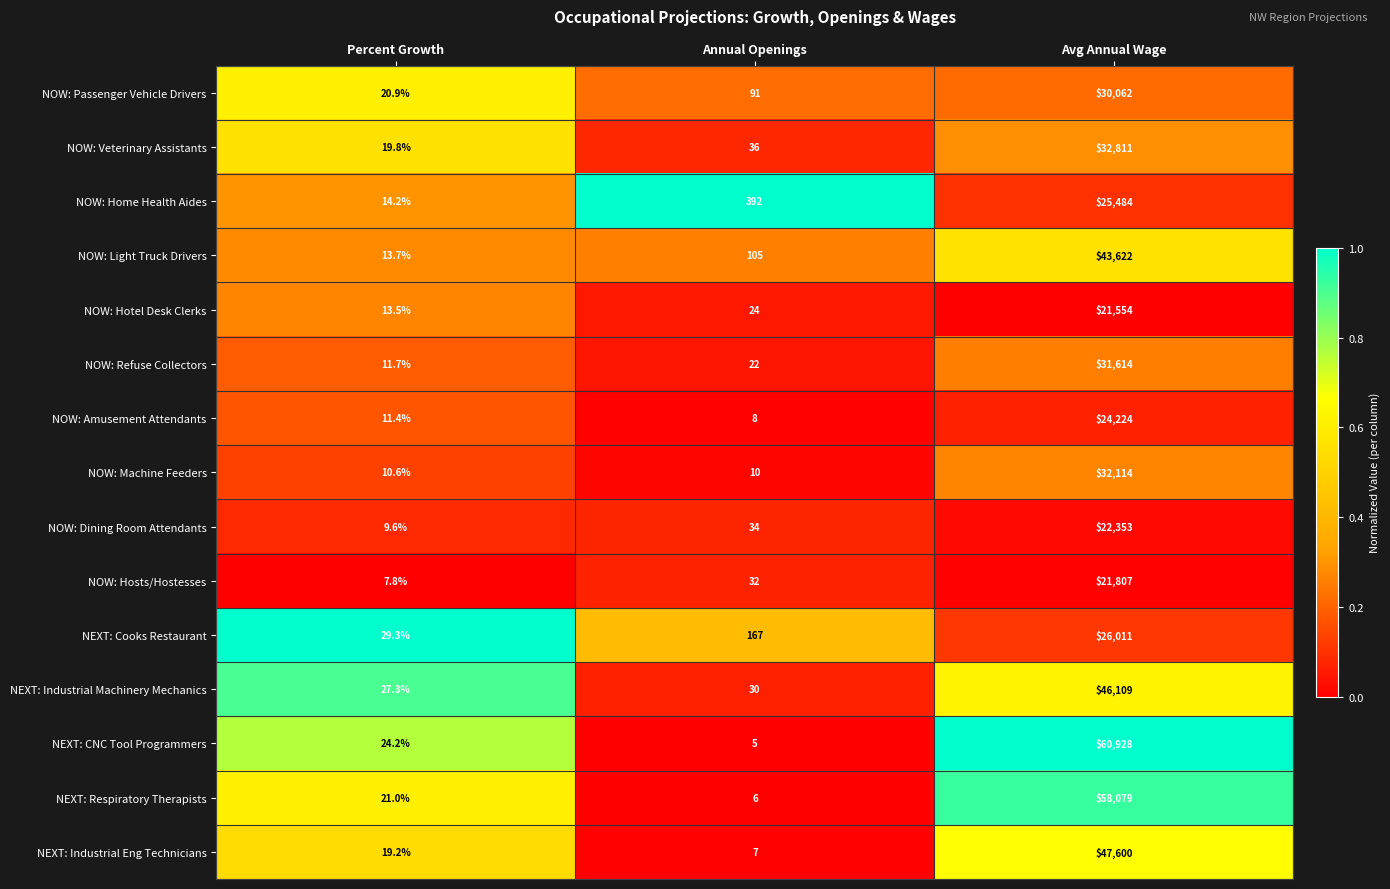

What is the maximum value for NEXT: Industrial Eng Technicians?

47600.0